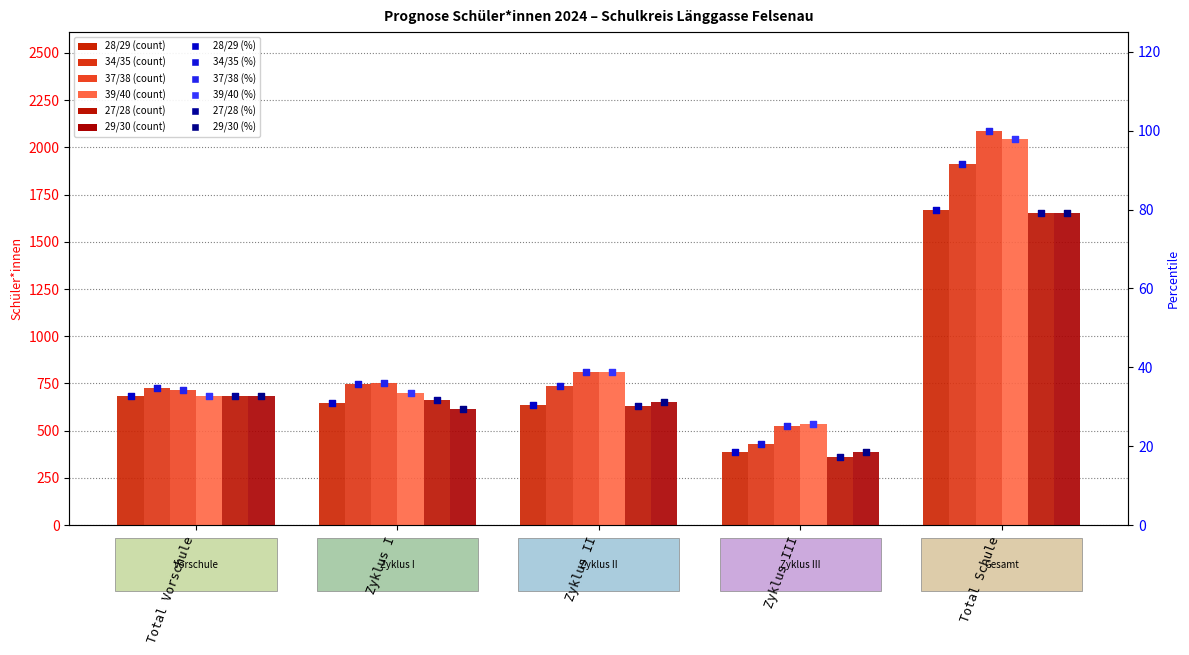

Which series has the largest total across all categories?

37/38